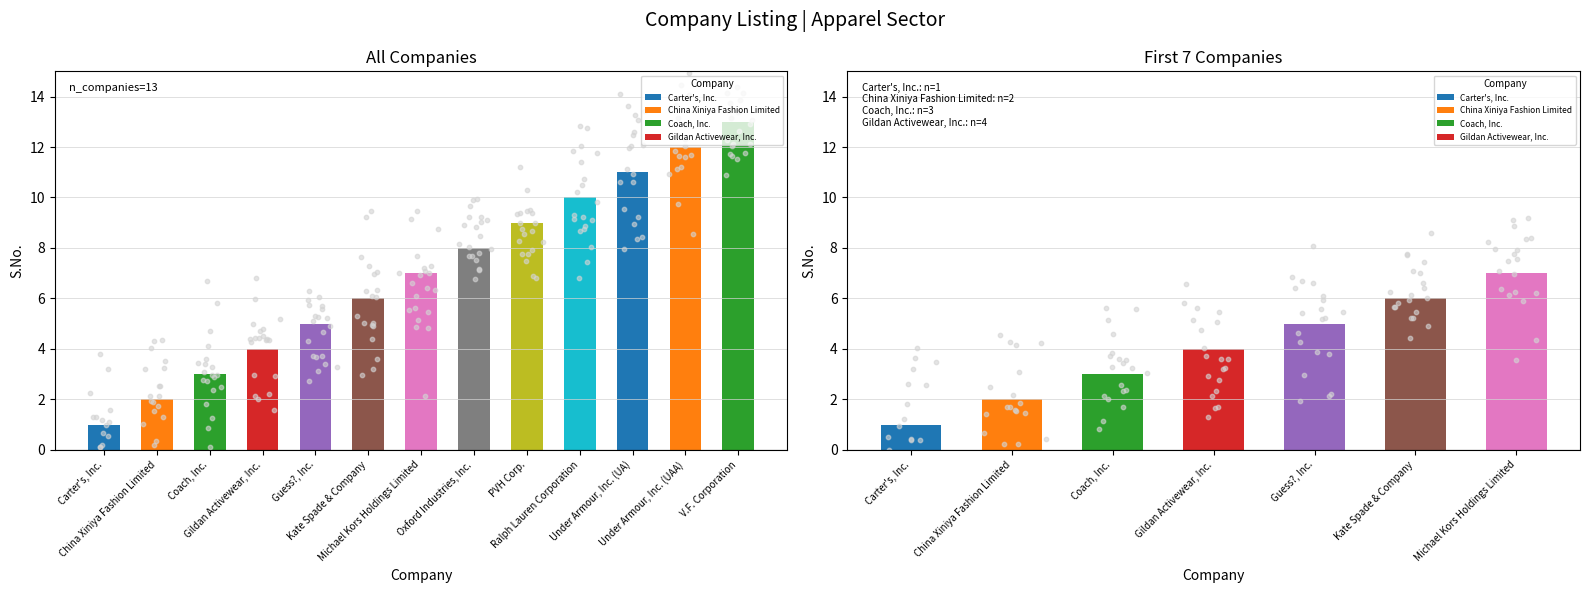

What is the change in value from China Xiniya Fashion Limited to Michael Kors Holdings Limited?

+5